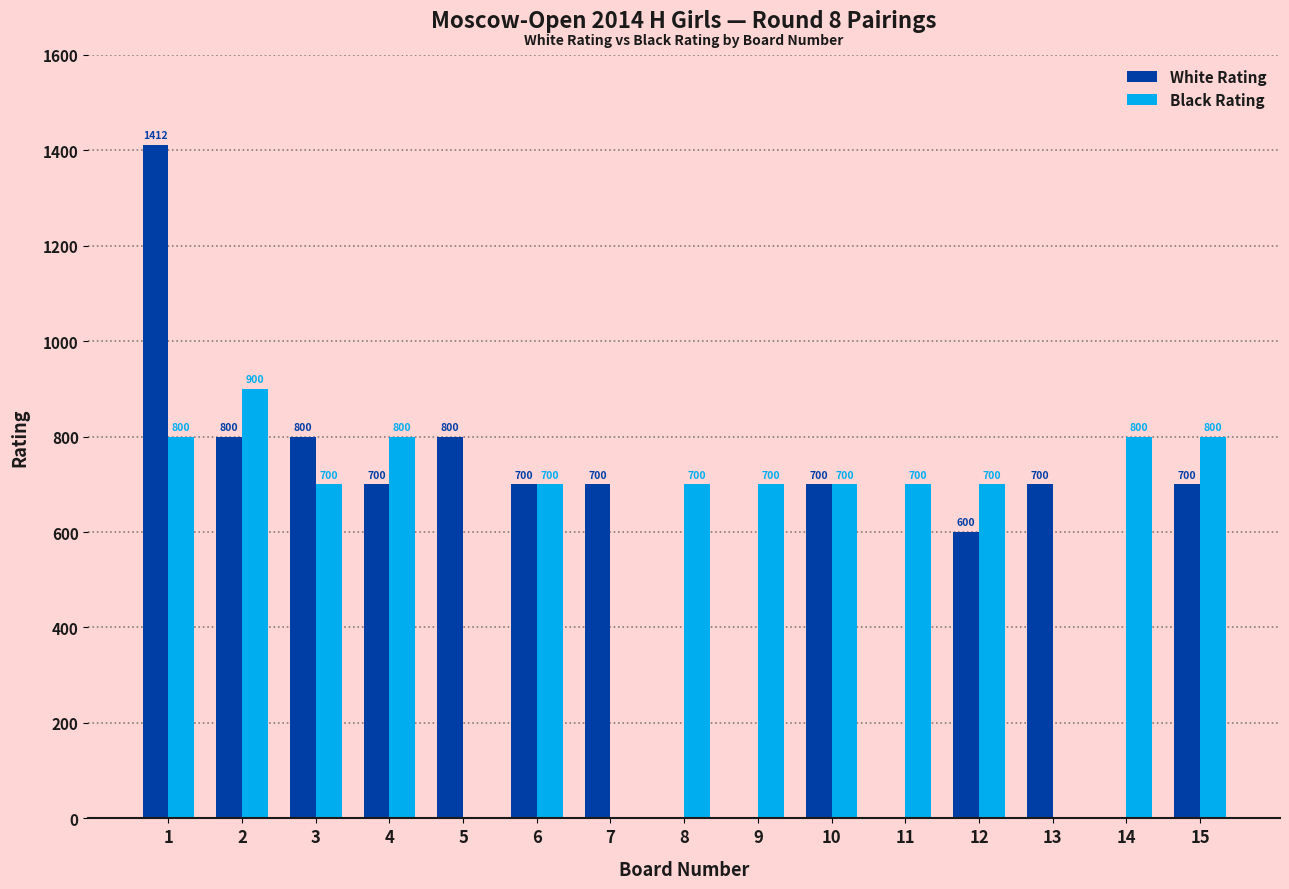

Which label corresponds to the largest value in the chart?

1